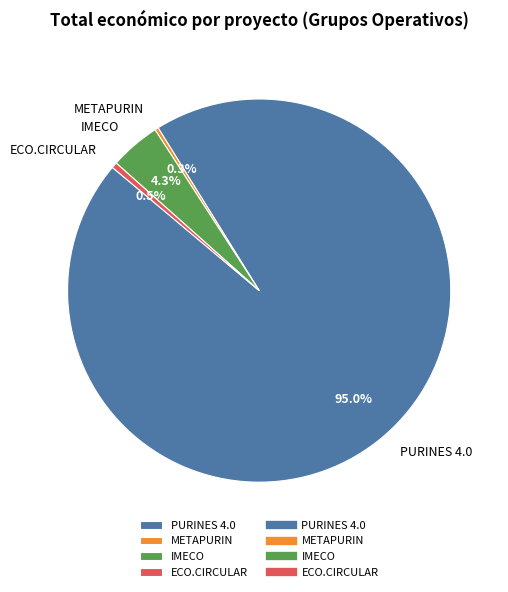

Between PURINES 4.0 and METAPURIN, which is larger?

PURINES 4.0